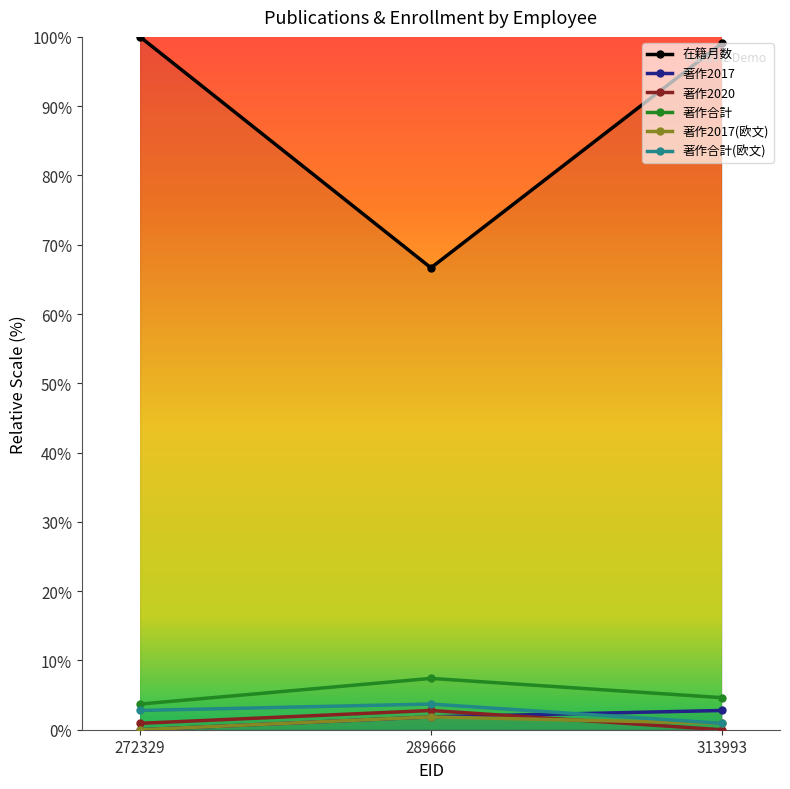

Is it true that 在籍月数 equals 31.6 at 313993?

False